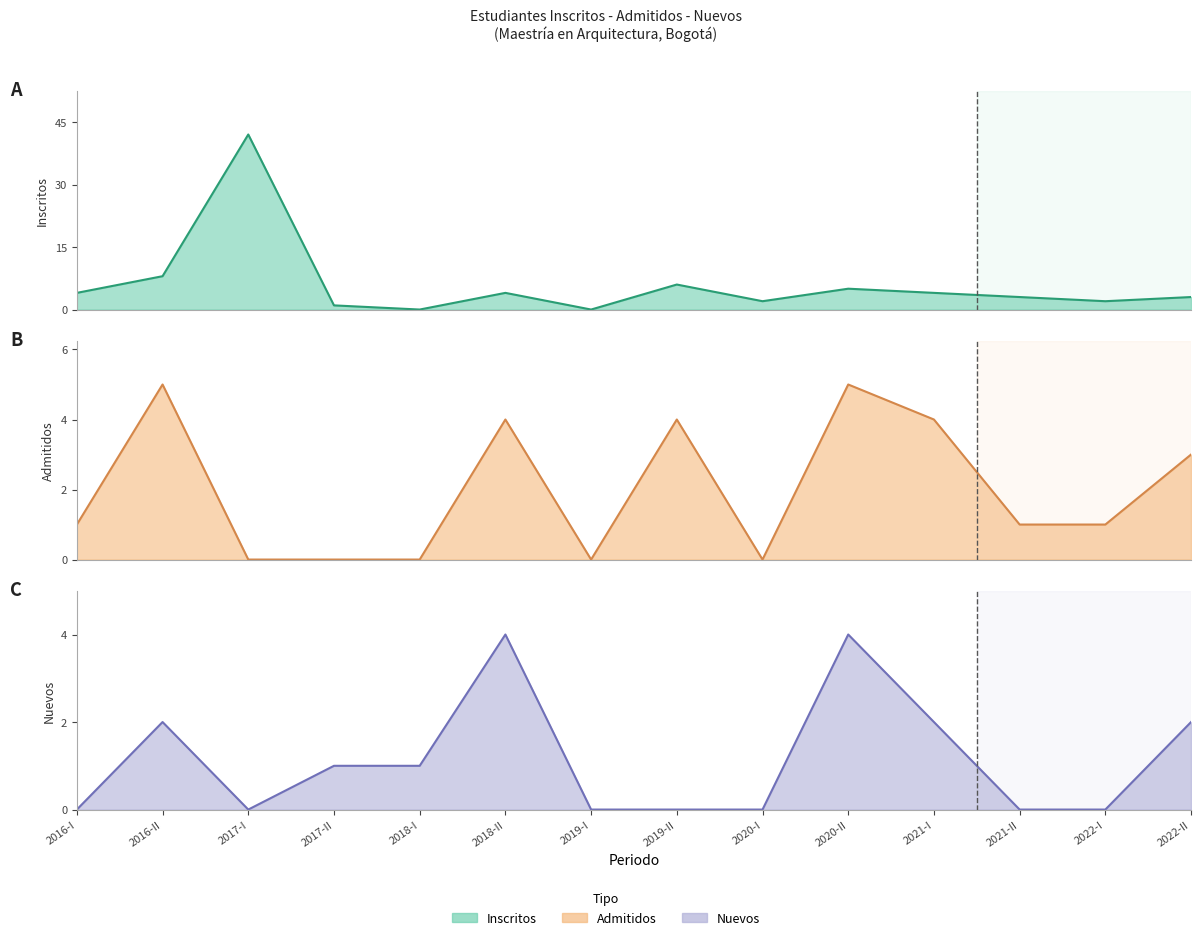

Count the Admitidos values in the range 0 to 4.

12